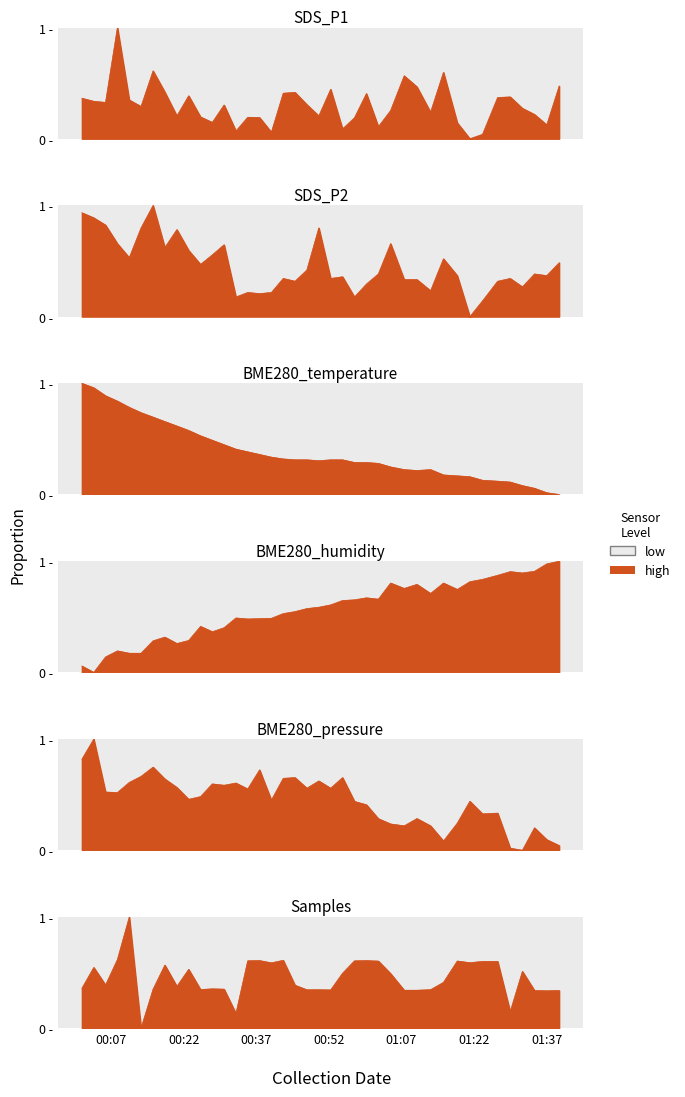

How many values in the SDS_P1 series exceed 0?

39